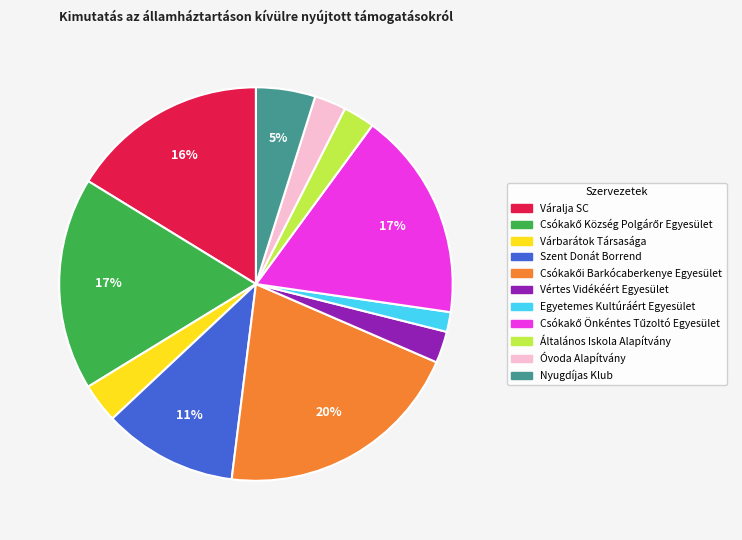

Do Szent Donát Borrend and Várbarátok Társasága together represent more than half of the pie?

No